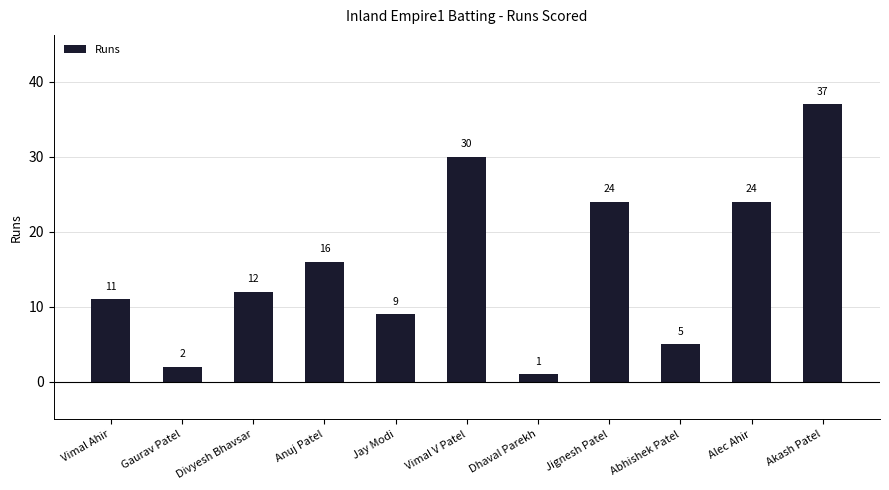

Which has a higher value, Gaurav Patel or Dhaval Parekh?

Gaurav Patel